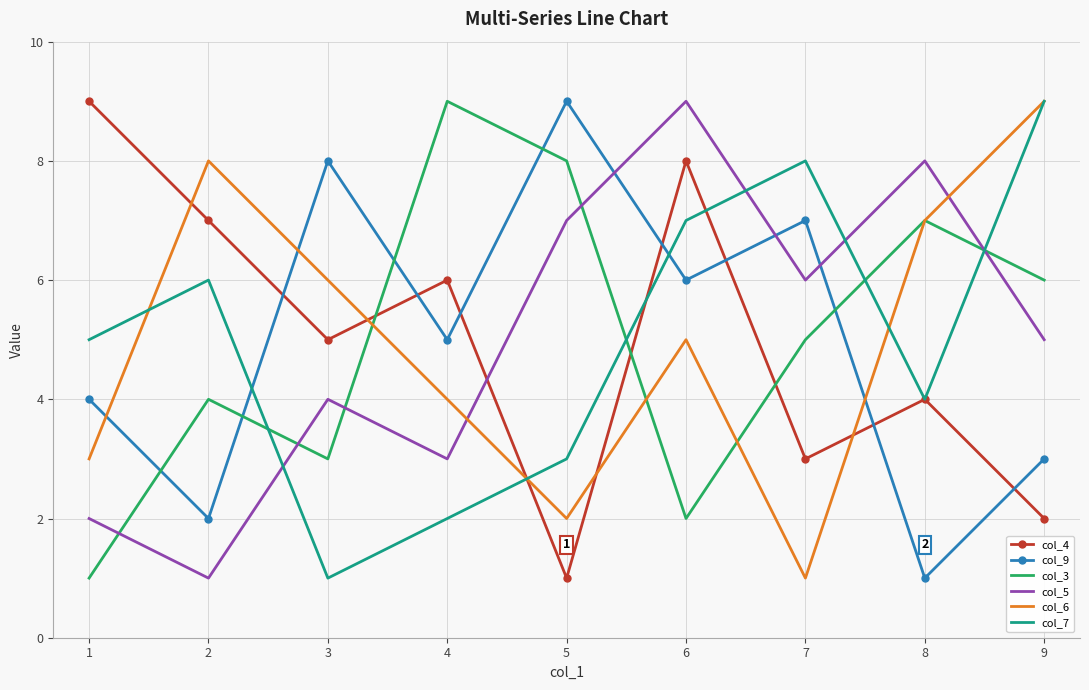

True or false: col_3 has a value of 5 at 7.

True